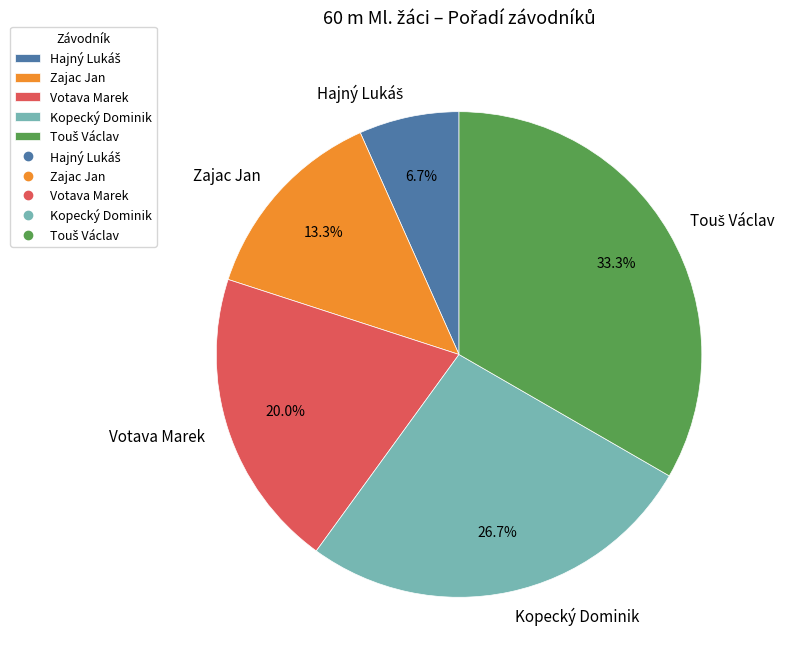

Between Zajac Jan and Votava Marek, which is larger?

Votava Marek